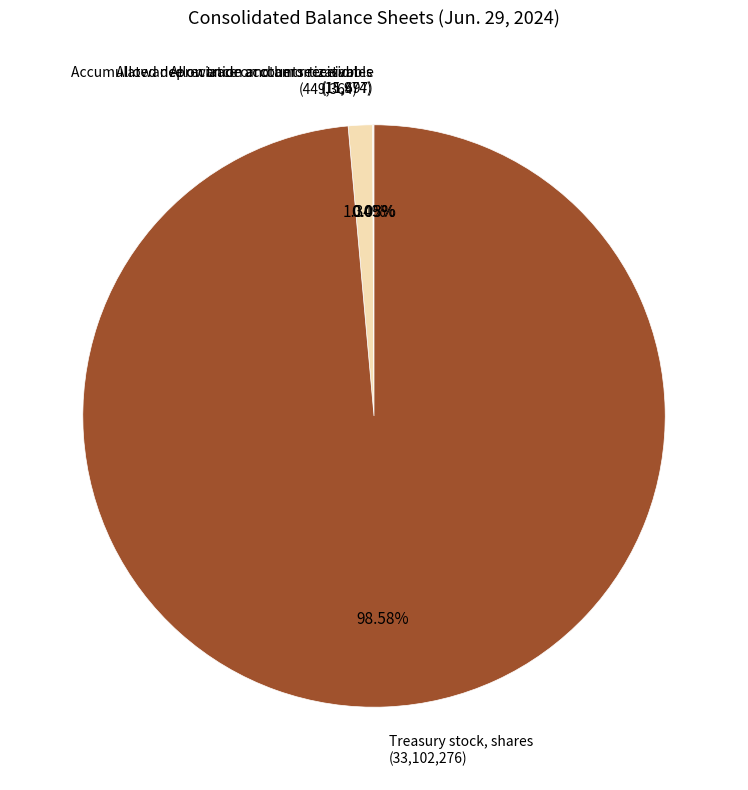

Is it true that Treasury stock, shares is 99% of the pie?

True